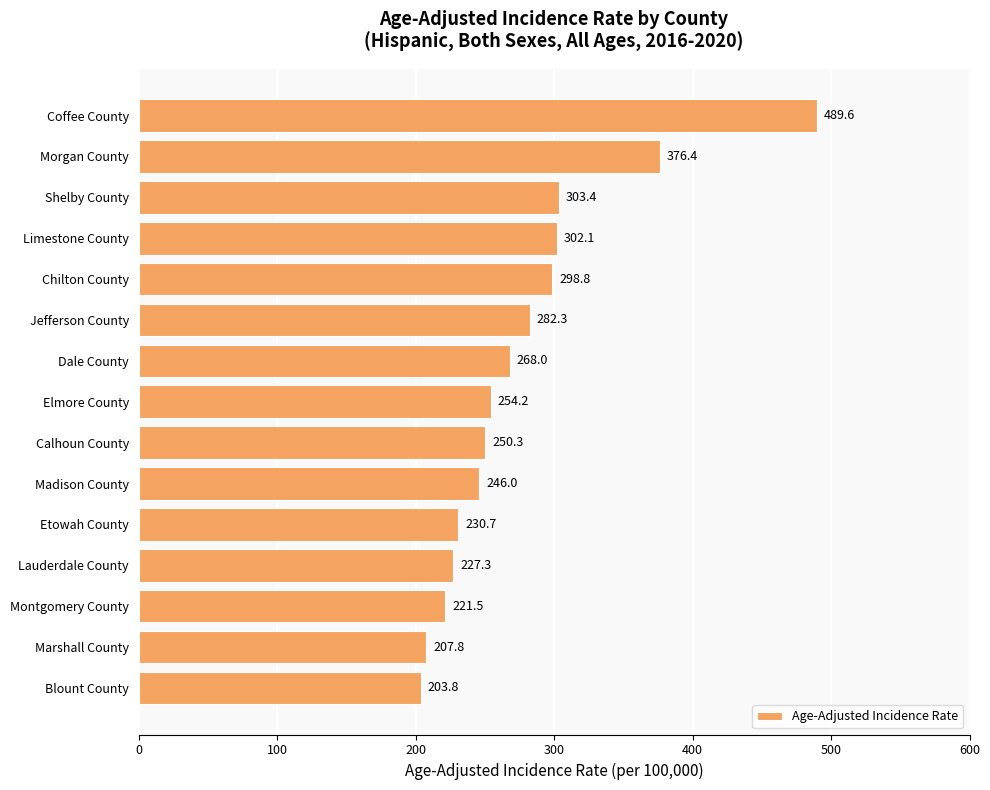

What is the change in value from Madison County to Marshall County?

-38.2